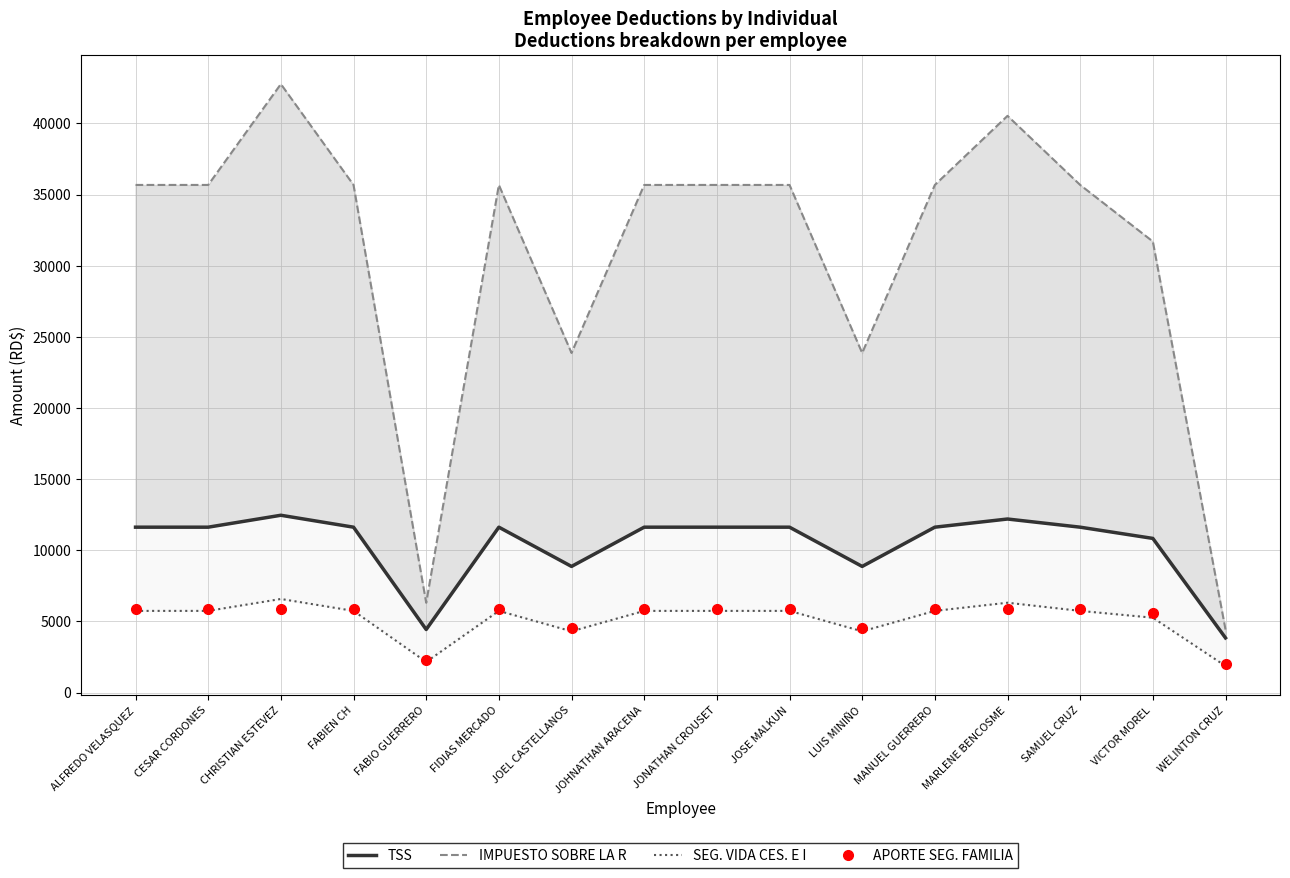

What is the sum of all SEG. VIDA CES. E I values?

82441.1